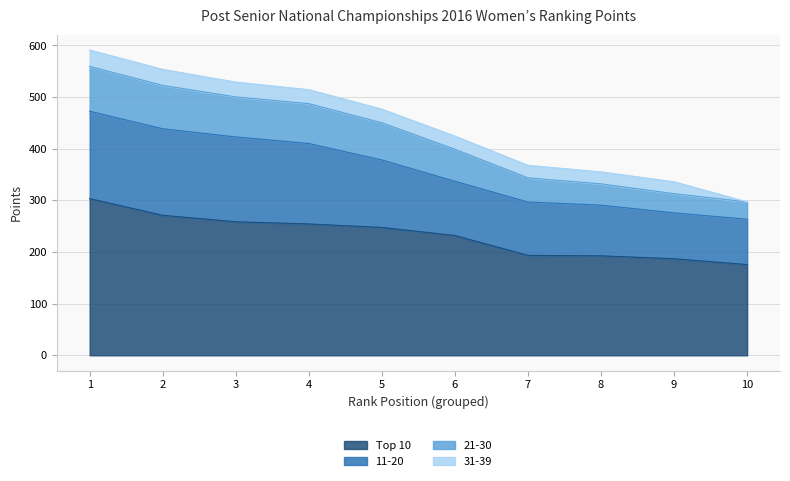

What is the smallest value displayed?

175.7